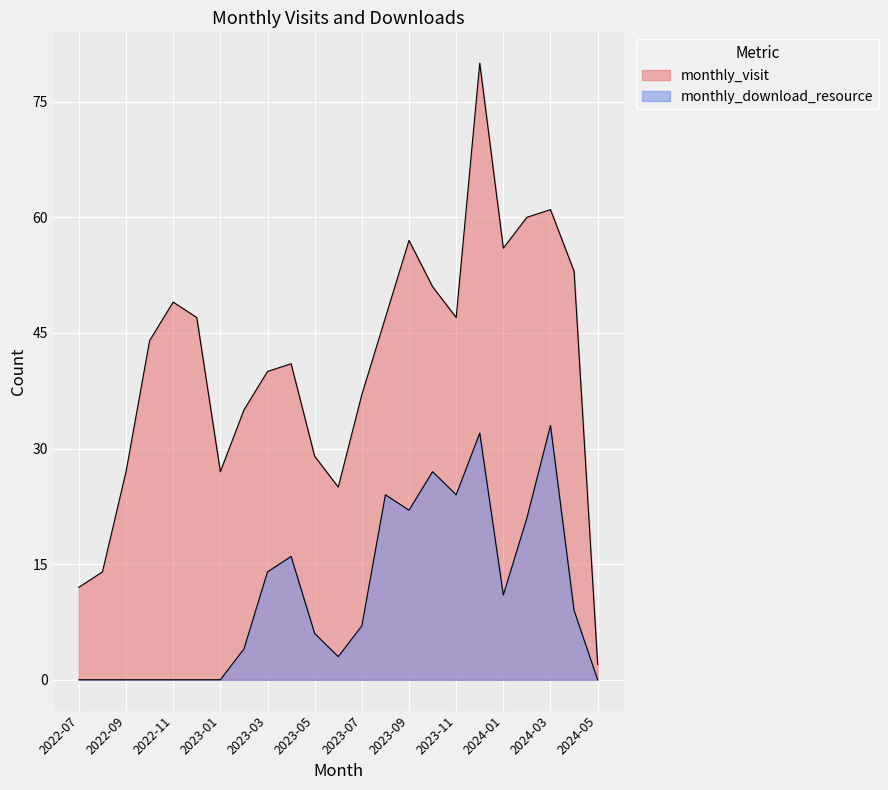

True or false: monthly_download_resource has a value of 10 at 2024-03.

False